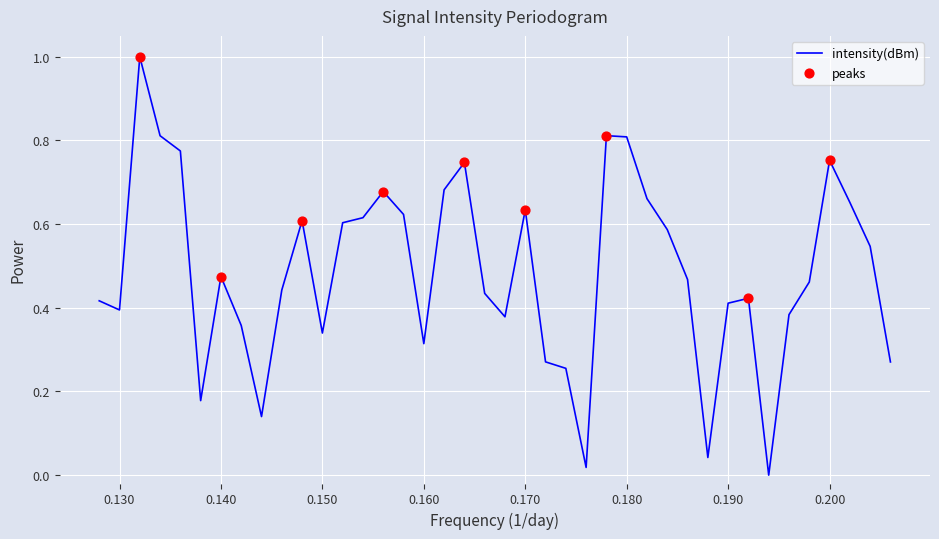

What is the maximum value shown in the chart?

1.0